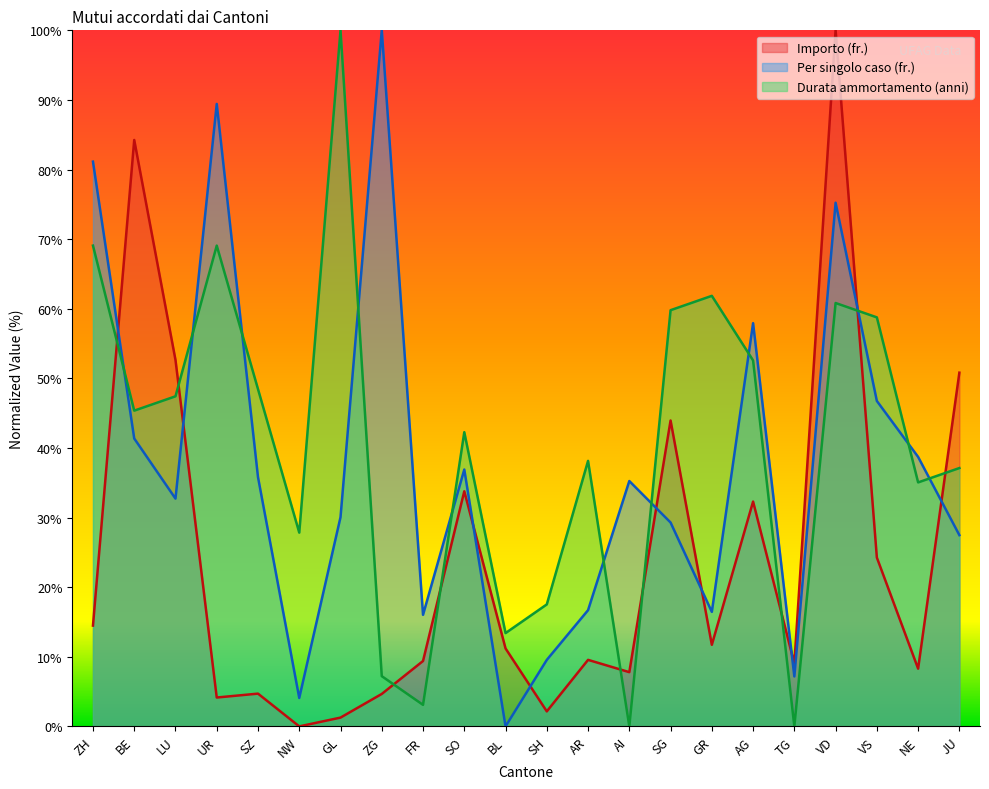

After their last crossing, which series has the higher values: Durata ammortamento (anni) or Per singolo caso (fr.)?

Durata ammortamento (anni)